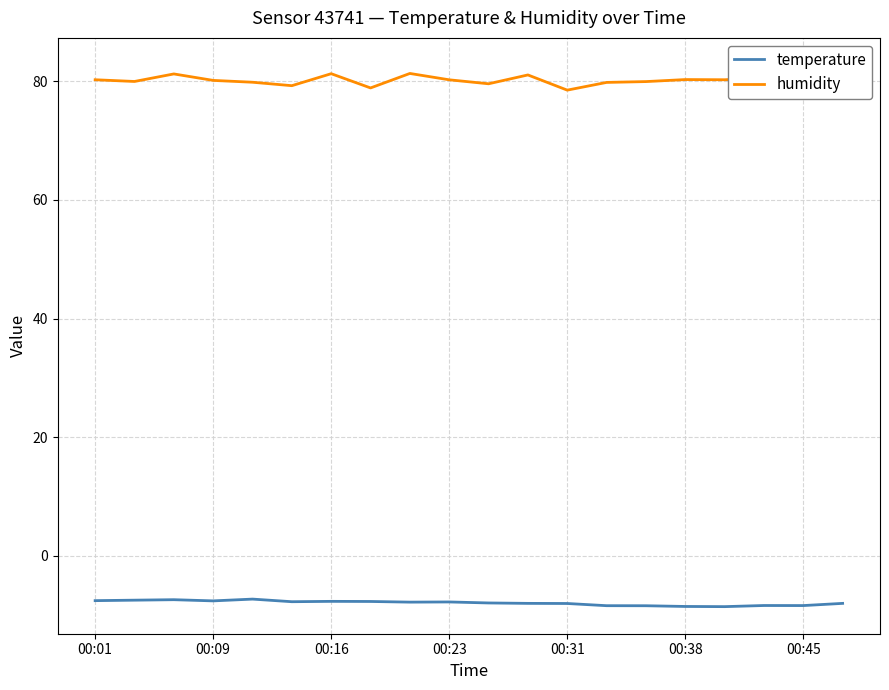

What is the difference between the second highest and second lowest values in the humidity series?

2.4